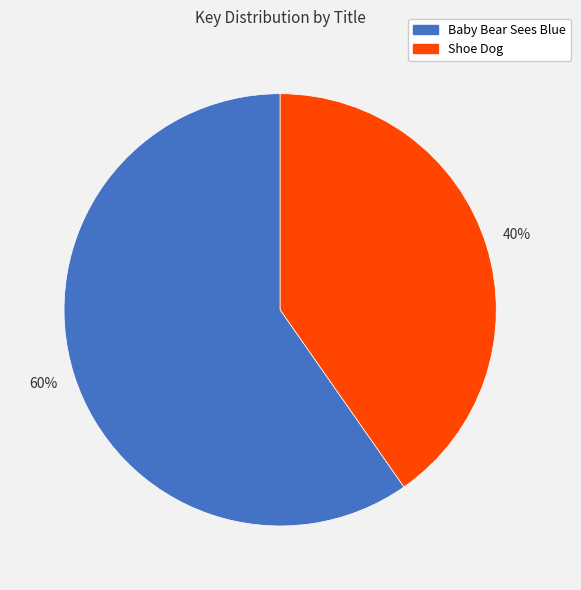

What is the ratio of the value at Shoe Dog to the value at Baby Bear Sees Blue?

0.7